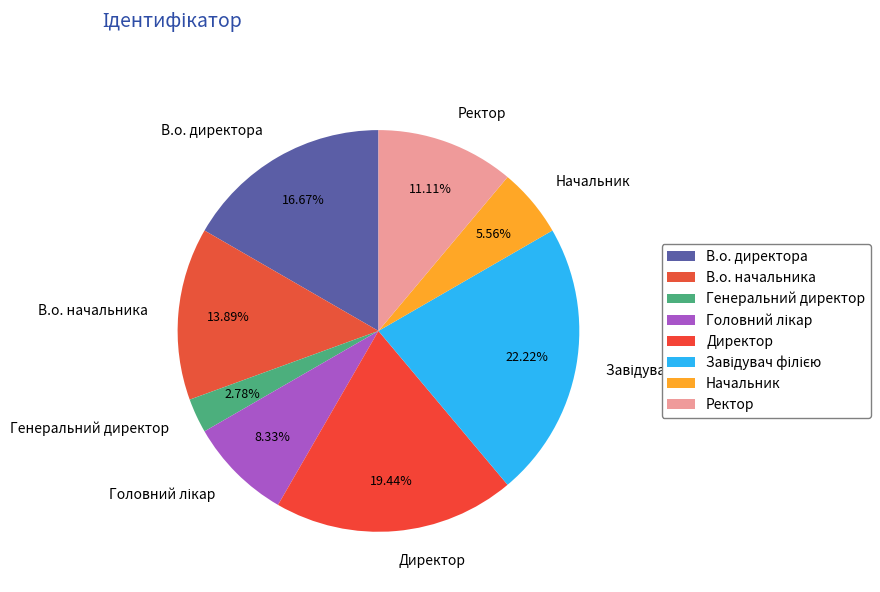

Does Начальник account for over 50% of the chart?

No